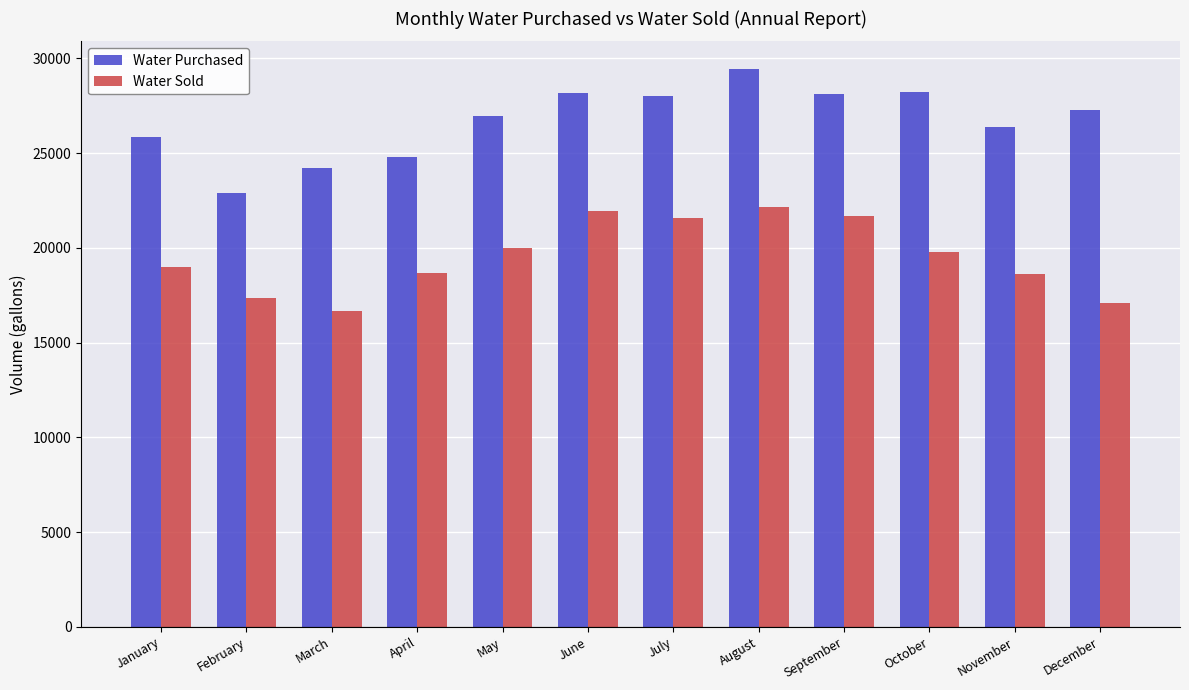

At how many categories does at least one series exceed 19934?

12